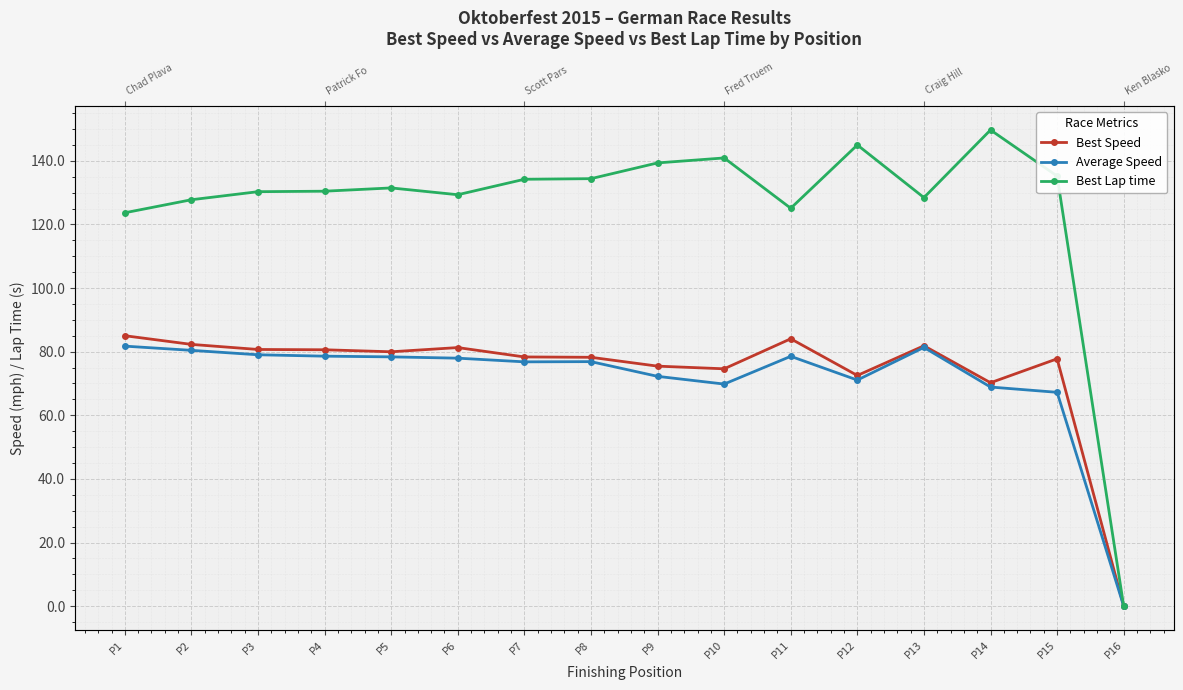

At which category does the chart reach its peak across all series?

P14